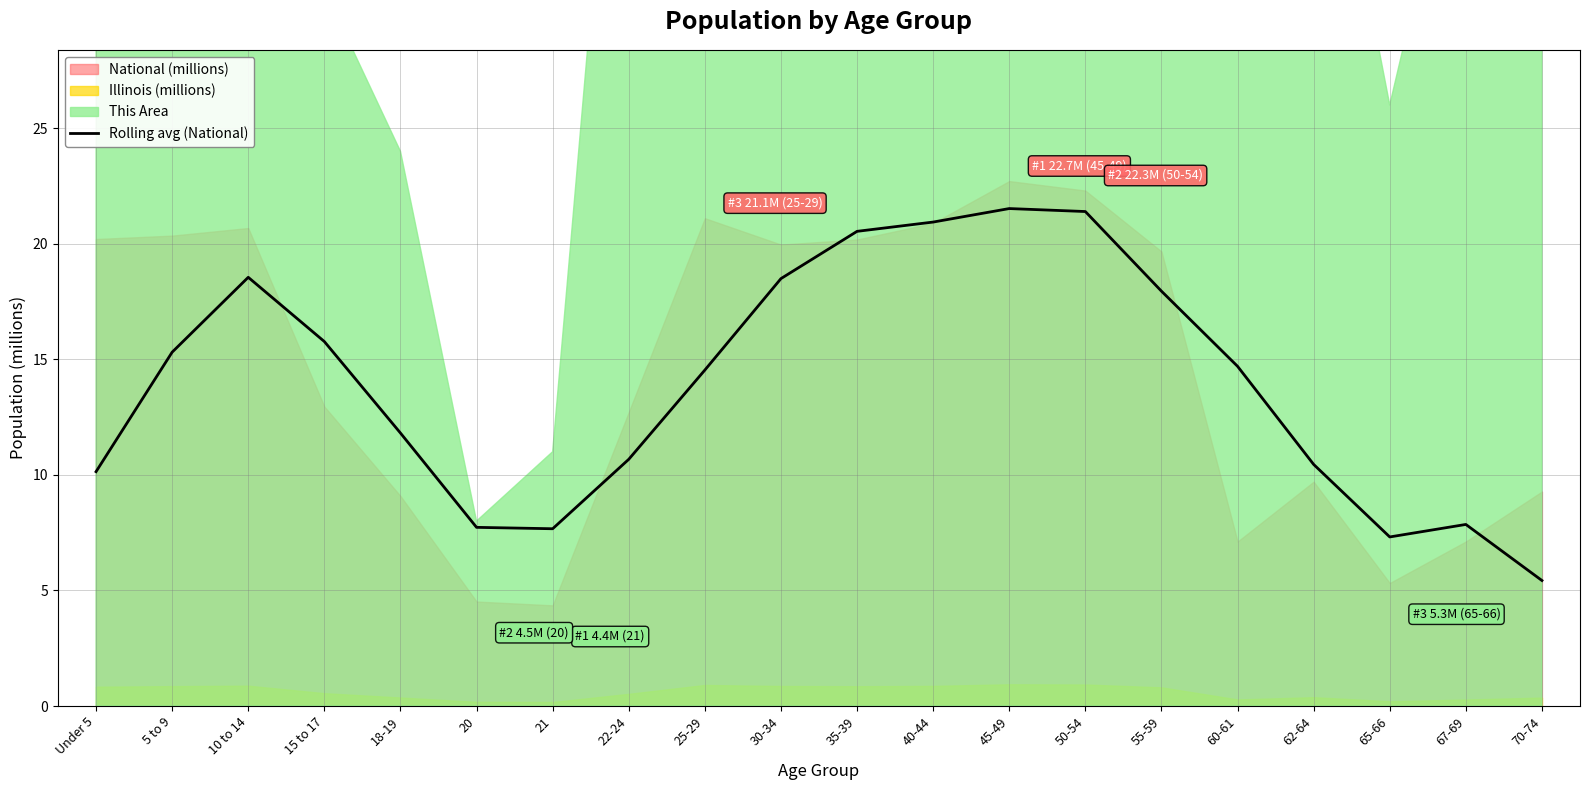

The Rolling avg (National) series shows 3.6 at 21. True or false?

False